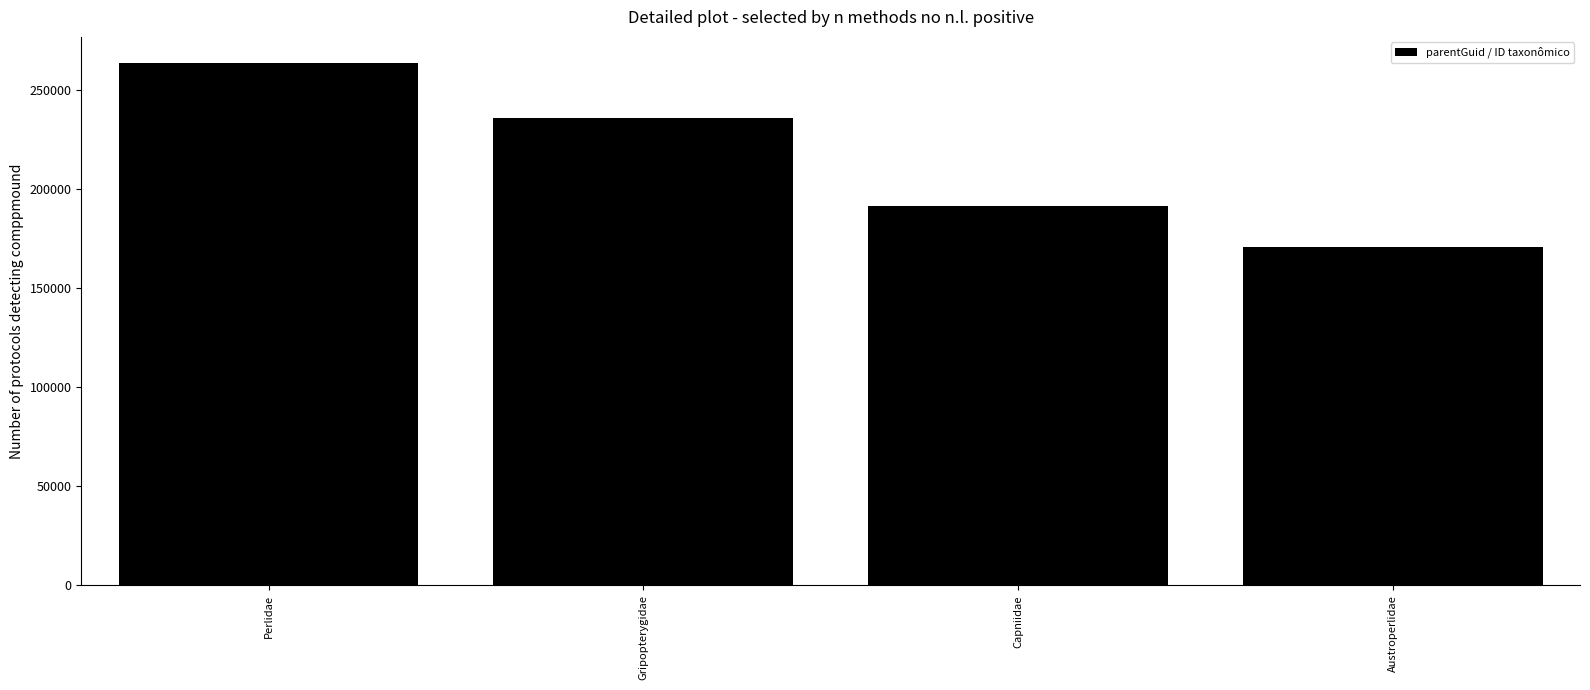

List the labels in order of value, largest first.

Perlidae, Gripopterygidae, Capniidae, Austroperlidae